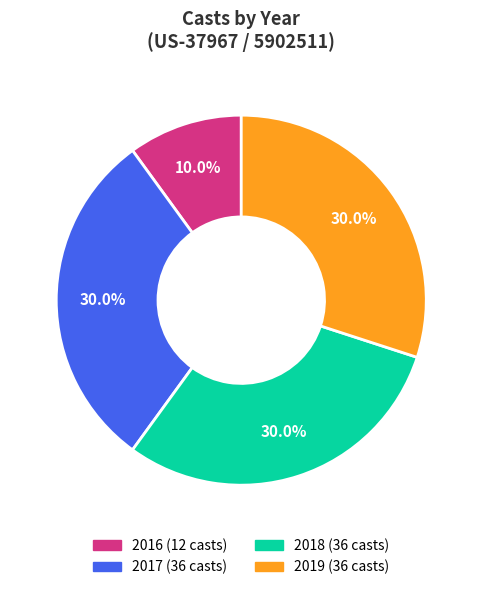

Is there any slice that represents more than half of the pie?

No